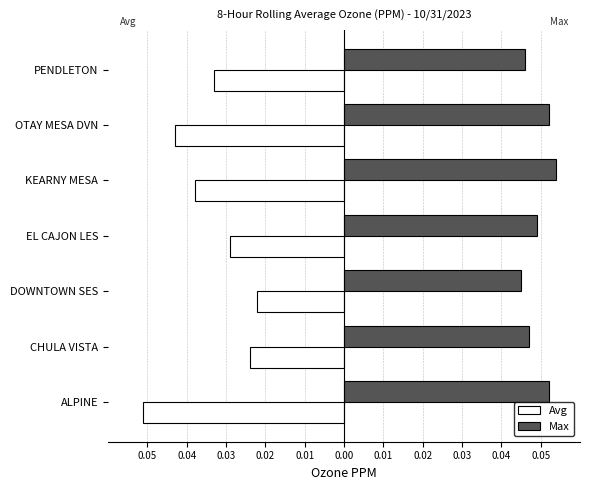

What are all the series names shown in the legend?

Avg, Max